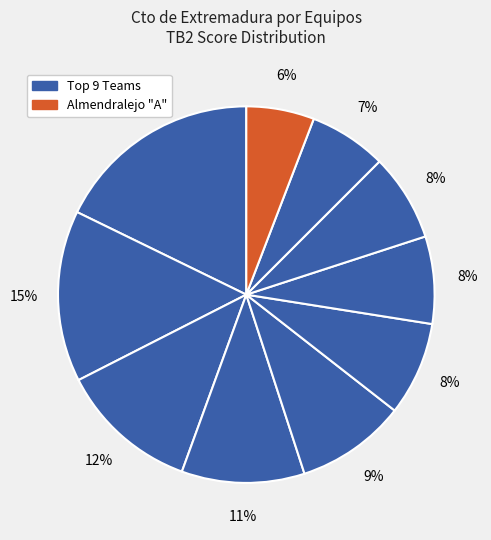

How many segments does this pie chart have?

10